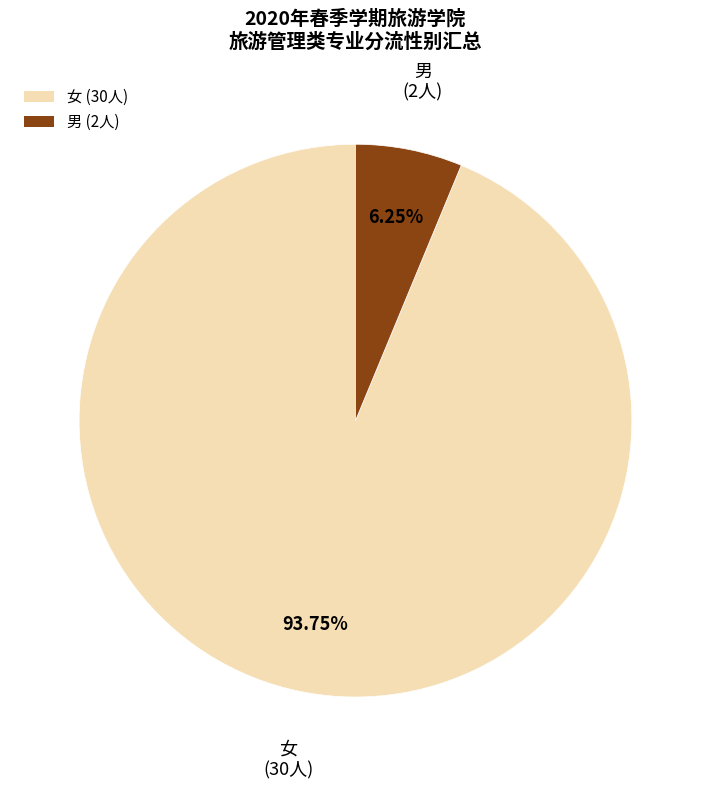

Rank the categories by value from lowest to highest.

男, 女